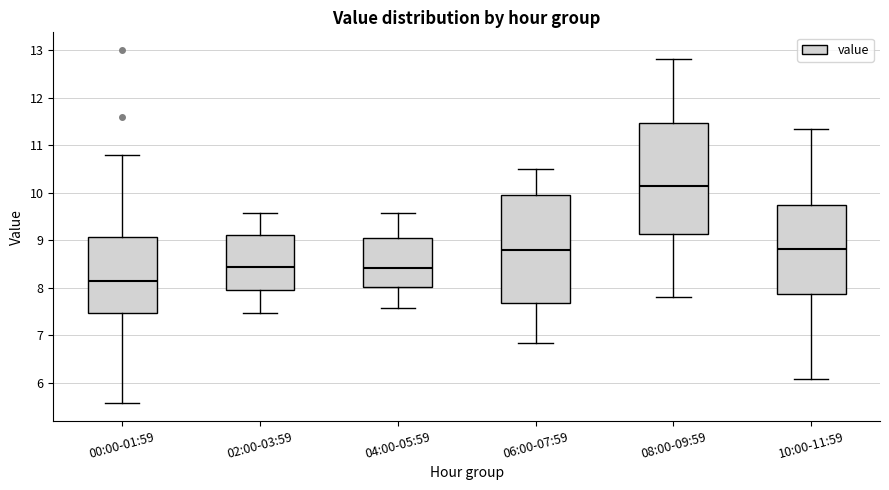

Reading left to right, transcribe this box plot: for each box, give where its median line is, the range the box spans, and where its two whiskers end, as read against the y-axis. The values are not printed on the chart, so give them approximately, as read against the axis.

00:00-01:59: median 8.2, box 7.5 to 9.1, whiskers 5.6 to 10.8
02:00-03:59: median 8.4, box 8.0 to 9.1, whiskers 7.5 to 9.6
04:00-05:59: median 8.4, box 8.0 to 9.1, whiskers 7.6 to 9.6
06:00-07:59: median 8.8, box 7.7 to 9.9, whiskers 6.8 to 10.5
08:00-09:59: median 10.1, box 9.1 to 11.5, whiskers 7.8 to 12.8
10:00-11:59: median 8.8, box 7.9 to 9.7, whiskers 6.1 to 11.3